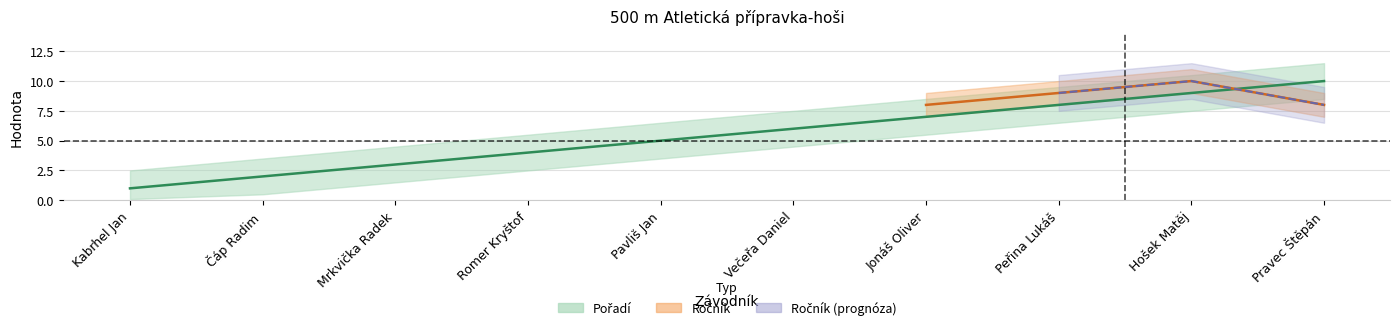

What position from the left is Hošek Matěj?

9